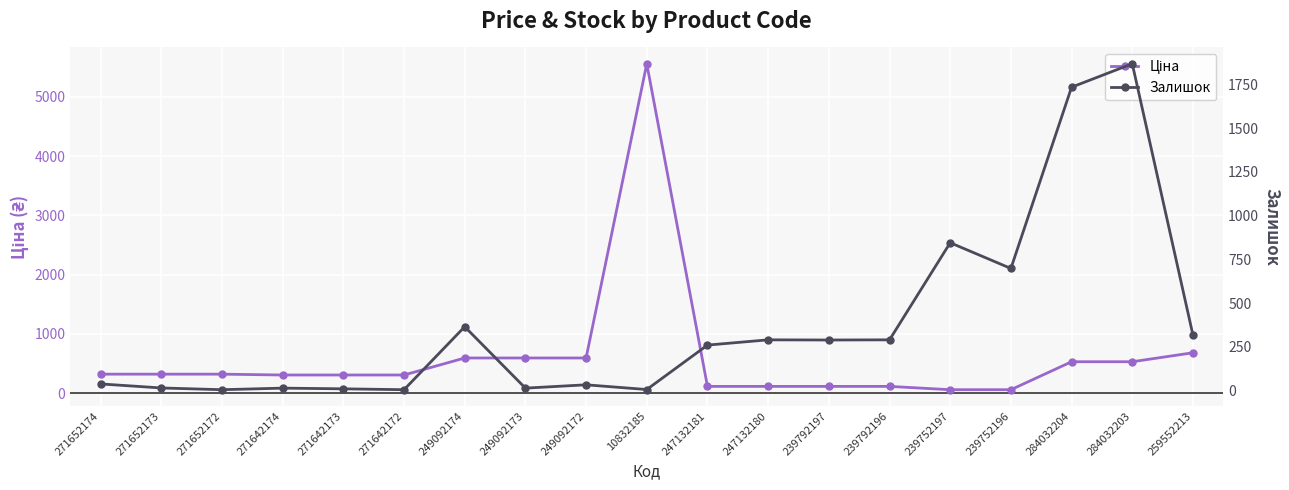

Reading left to right, list all the values displayed in this chart.

Ціна: 271652174=318.3	271652173=318.3	271652172=318.3	271642174=304.1	271642173=304.1	271642172=304.1	249092174=591.6	249092173=591.6	249092172=591.6	10832185=5560.3	247132181=111.8	247132180=111.8	239792197=111.8	239792196=111.8	239752197=55.9	239752196=55.9	284032204=528.2	284032203=528.2	259552213=679.8
Залишок: 271652174=38.0	271652173=15.0	271652172=5.0	271642174=14.0	271642173=10.0	271642172=5.0	249092174=365.0	249092173=14.0	249092172=33.0	10832185=6.0	247132181=260.0	247132180=290.0	239792197=289.0	239792196=290.0	239752197=845.0	239752196=698.0	284032204=1734.0	284032203=1868.0	259552213=317.0